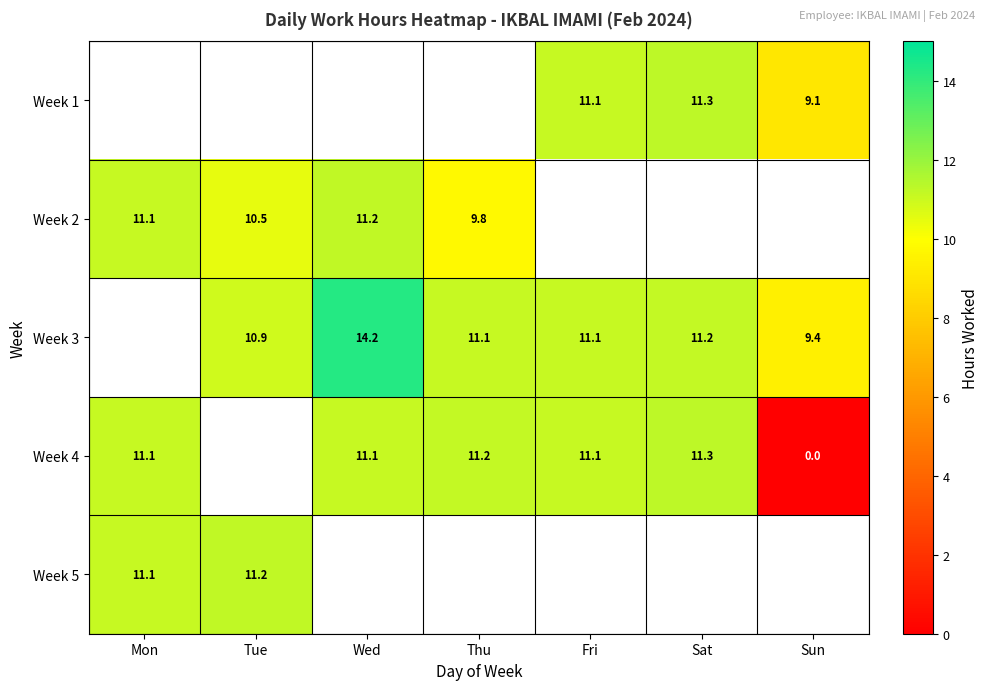

Where does the Week 2 series first go above 11?

Mon